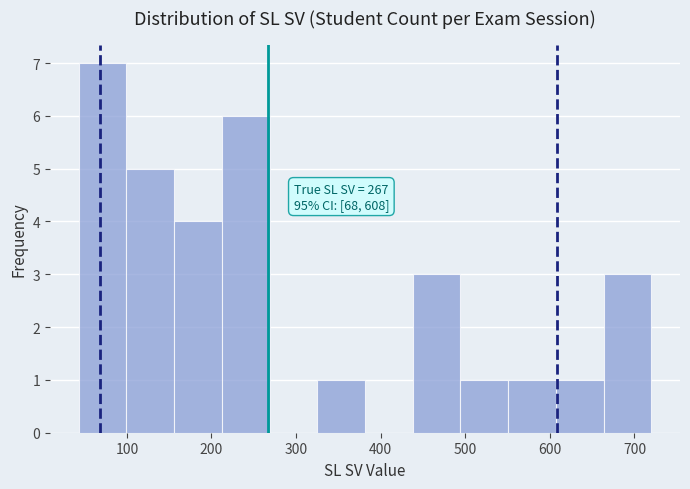

Which range on the x-axis has the tallest bar?

40 to 100